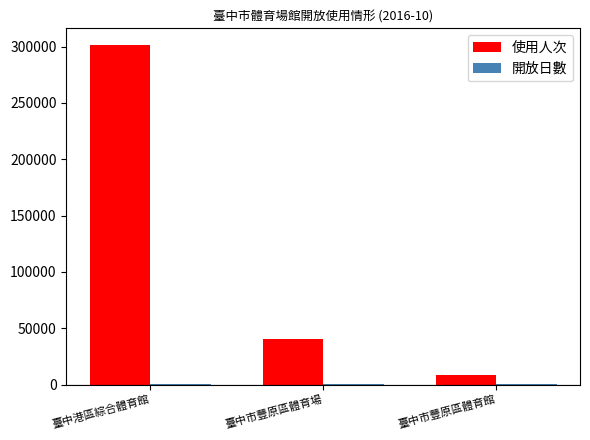

True or false: 使用人次 has a value of 301113 at 臺中港區綜合體育館.

True